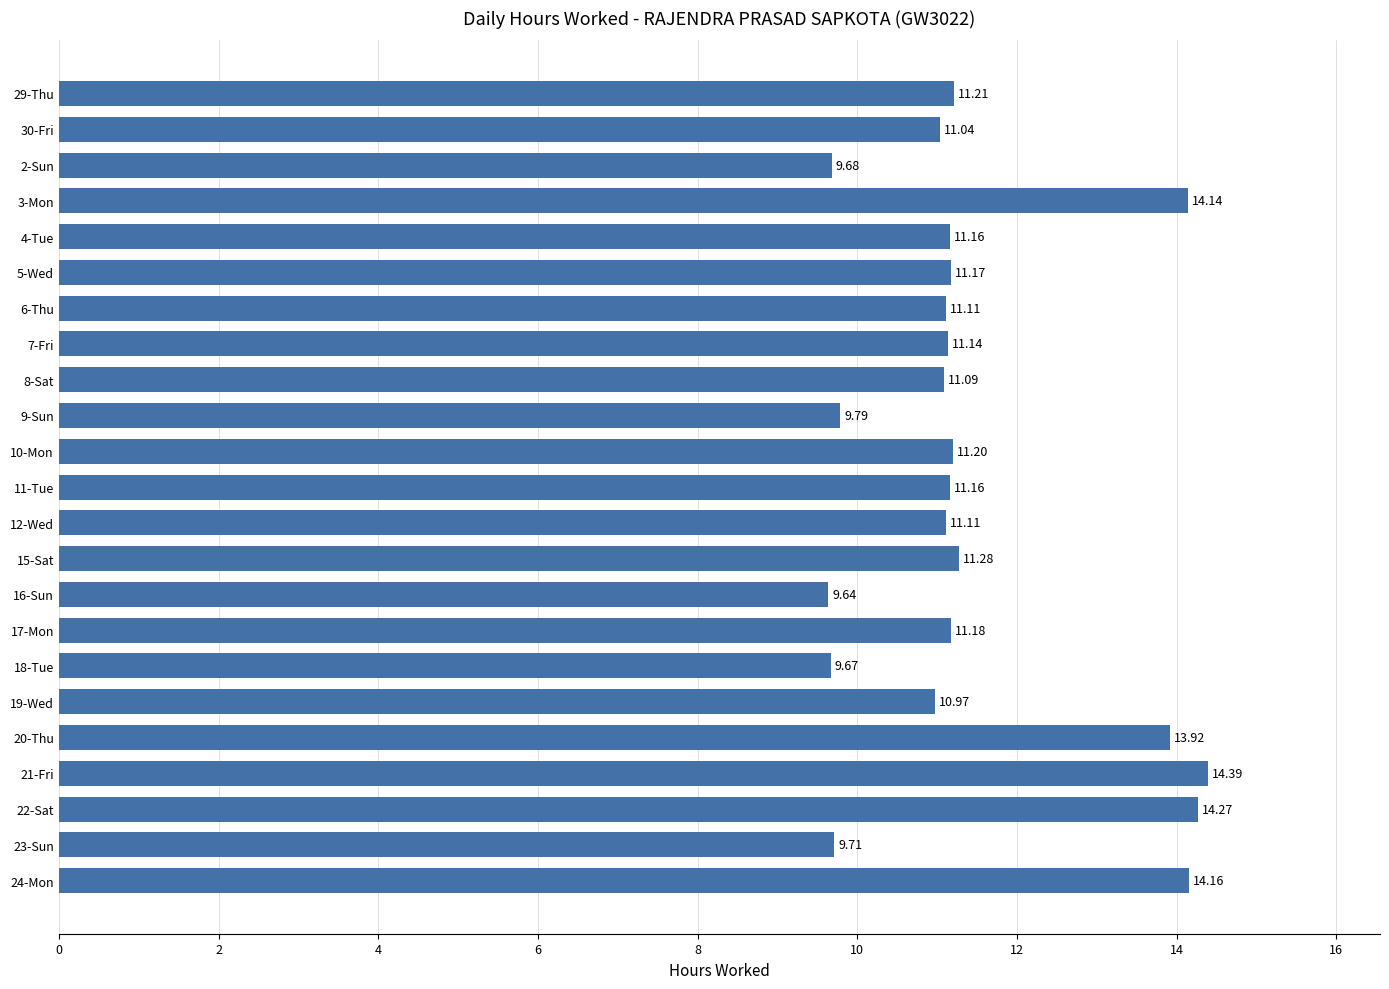

What is the change in value from 16-Sun to 24-Mon?

+4.5